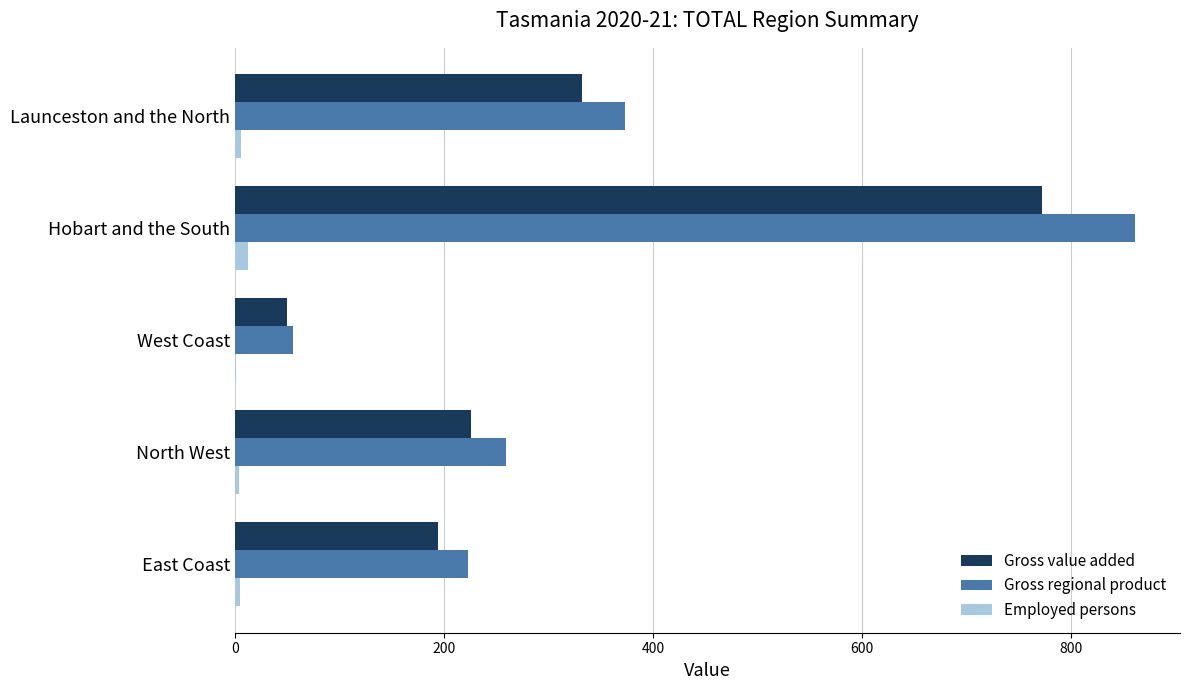

True or false: Gross value added has a value of 194.6 at East Coast.

True